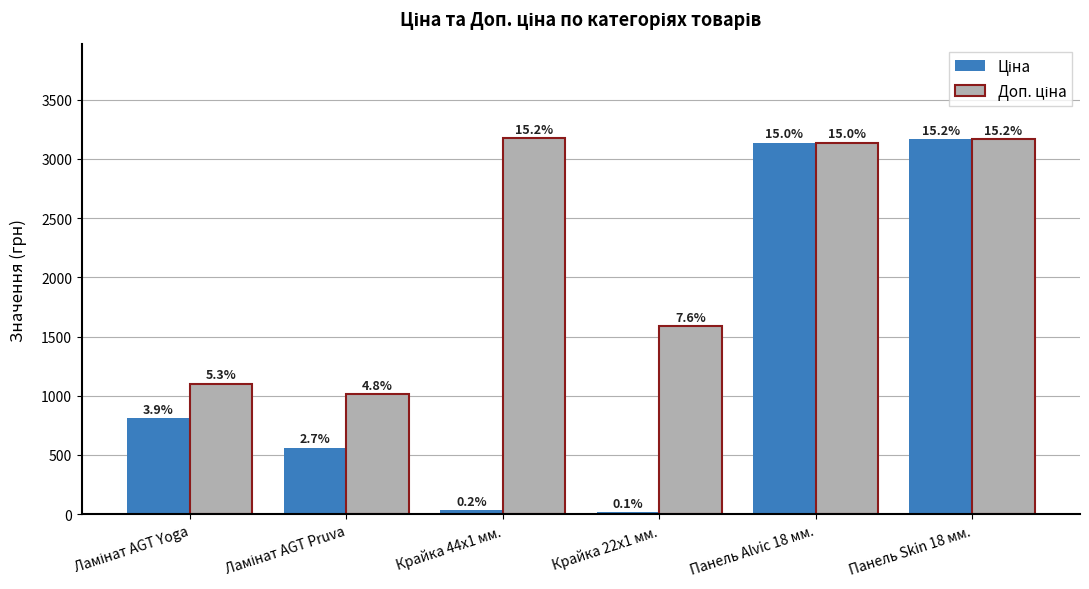

Reading left to right, transcribe all the data shown in this chart.

Ціна: 813.0	560.2	31.7	15.9	3136.8	3169.3
Доп. ціна: 1101.8	1011.0	3174.0	1587.0	3137.0	3169.0